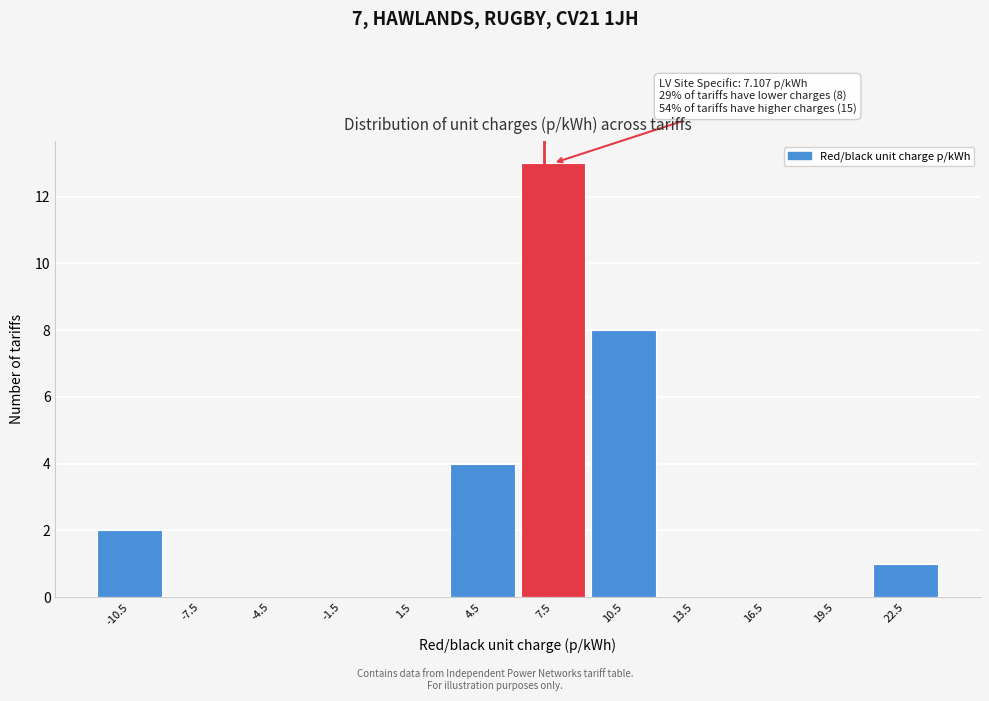

Over which range of the x-axis is the bar tallest?

6 to 9